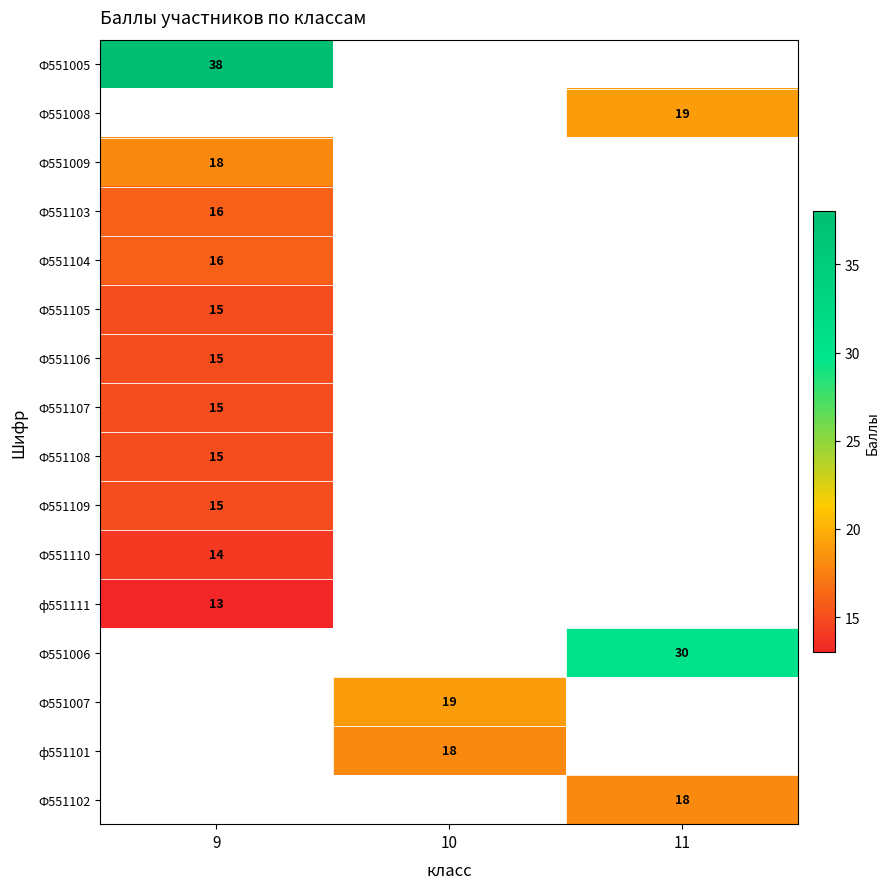

The value of Ф551109 at 9 is 20. True or false?

False